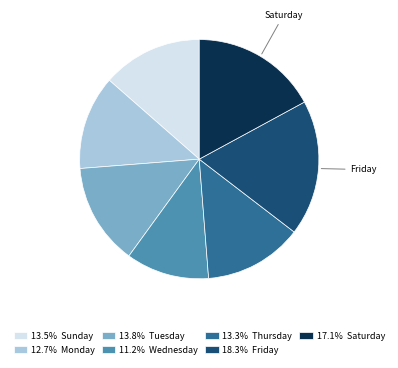

Is there a majority slice in this chart?

No